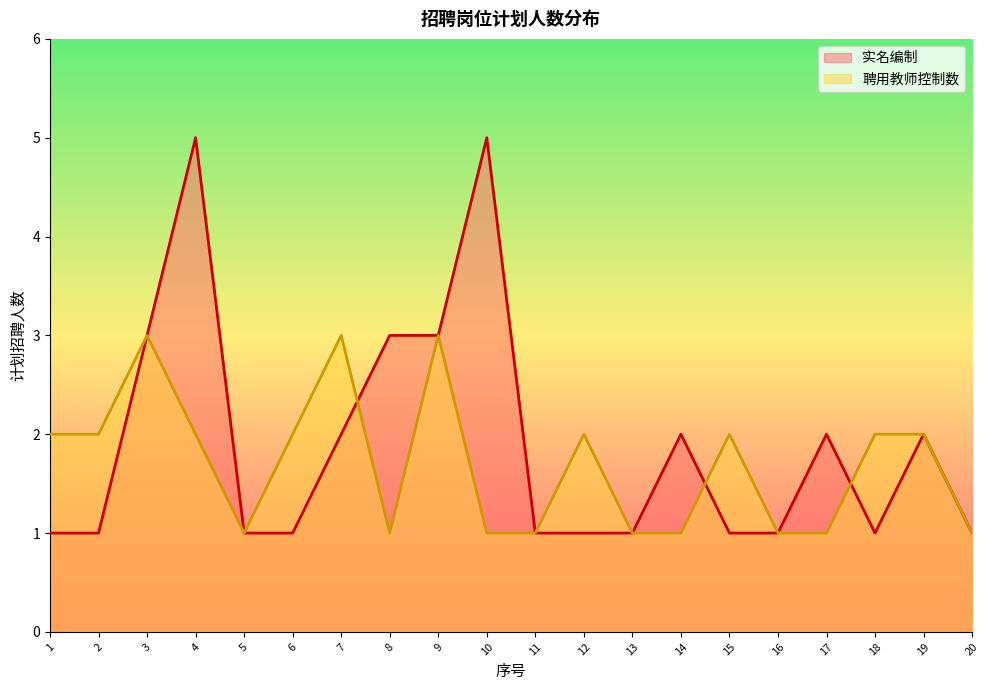

How many values in the 聘用教师控制数 series are below 2?

9